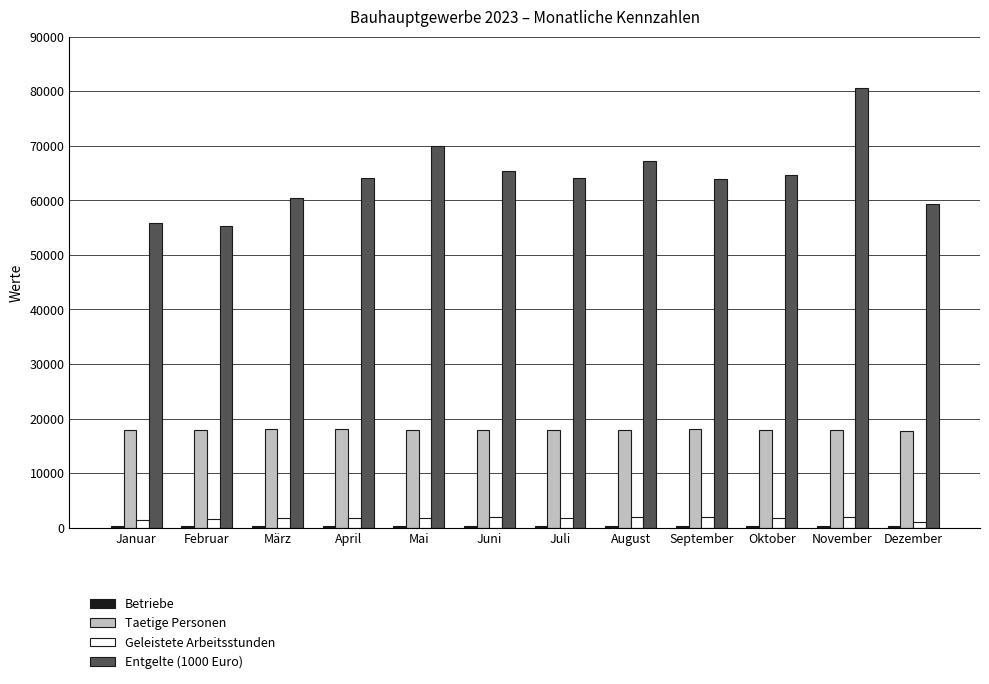

How many data points in Taetige Personen are less than 17969?

6